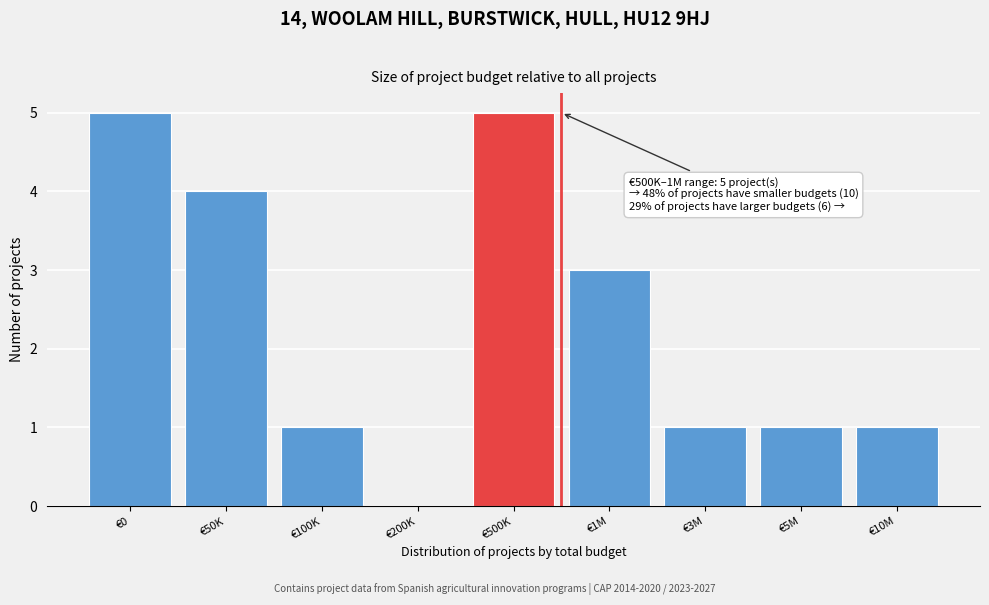

Reading left to right, transcribe all the data shown in this chart.

€0=5	€50K=4	€100K=1	€200K=0	€500K=5	€1M=3	€3M=1	€5M=1	€10M=1